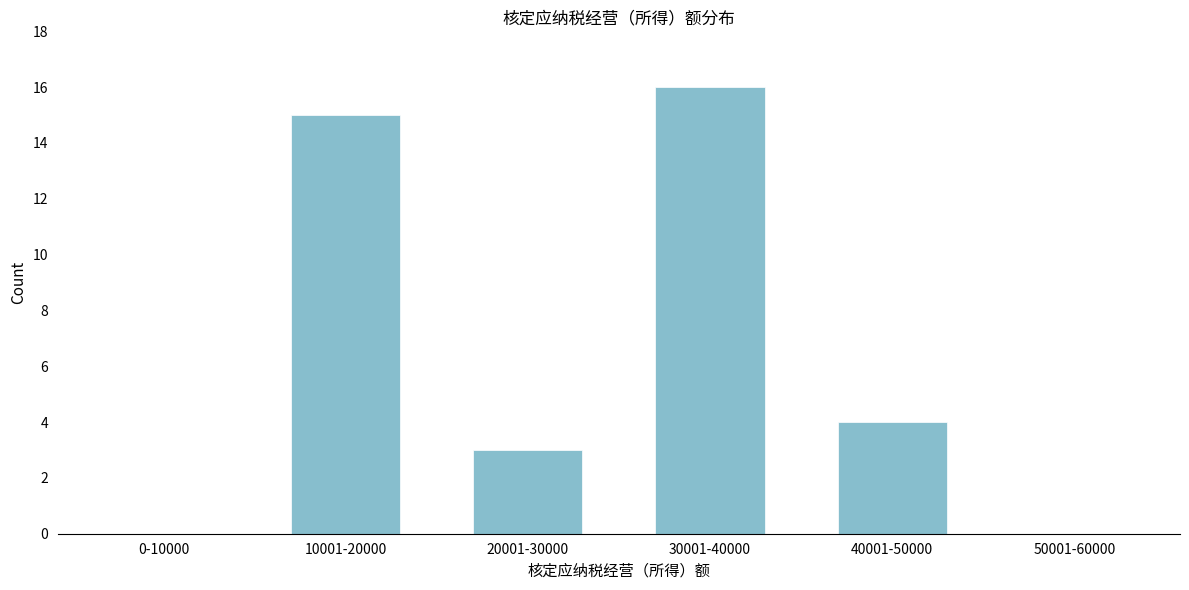

Reading left to right, transcribe all the data shown in this chart.

0-10000=0	10001-20000=15	20001-30000=3	30001-40000=16	40001-50000=4	50001-60000=0